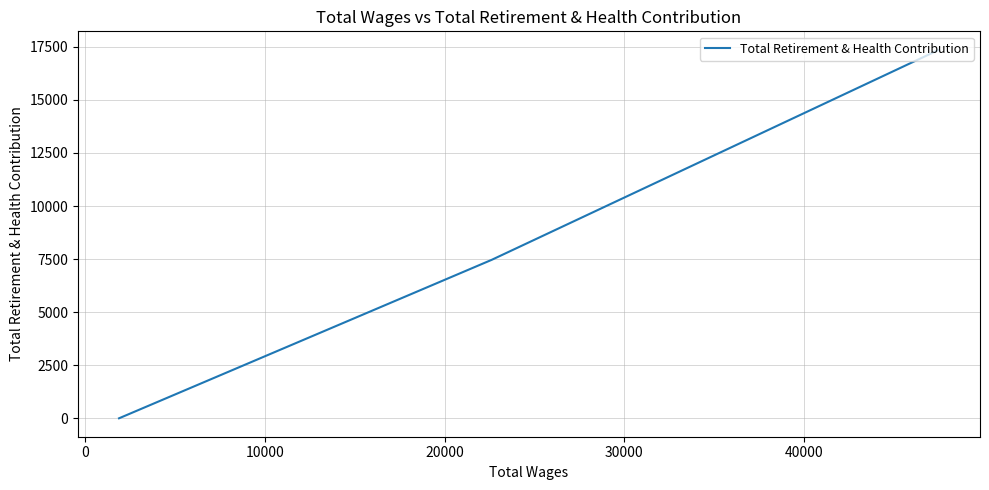

Count the values in the range 0 to 17362.

3